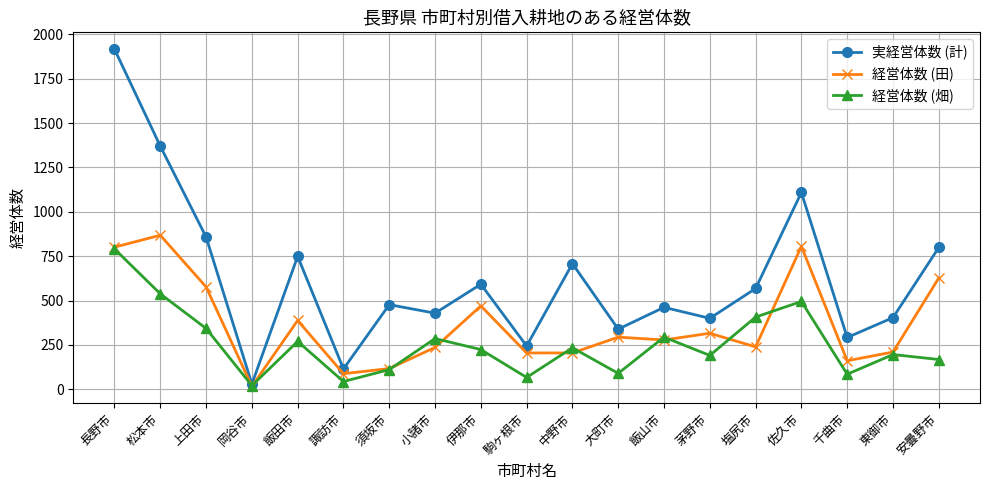

How many lines are shown in the chart?

3